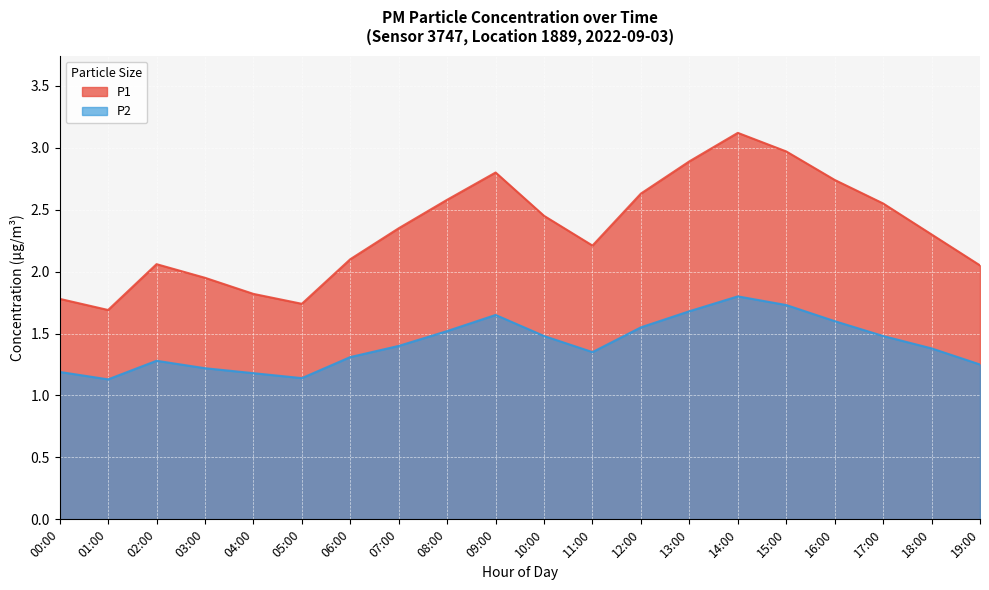

At which category does P2 reach its first local peak?

02:00